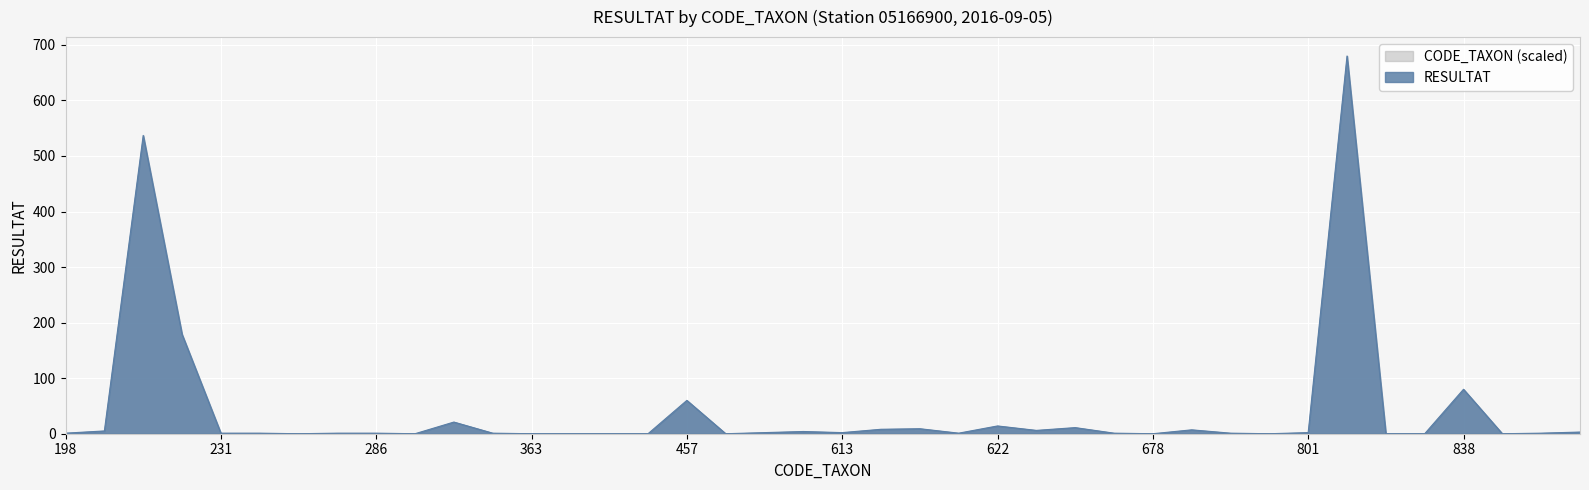

How many data points are less than 1?

12